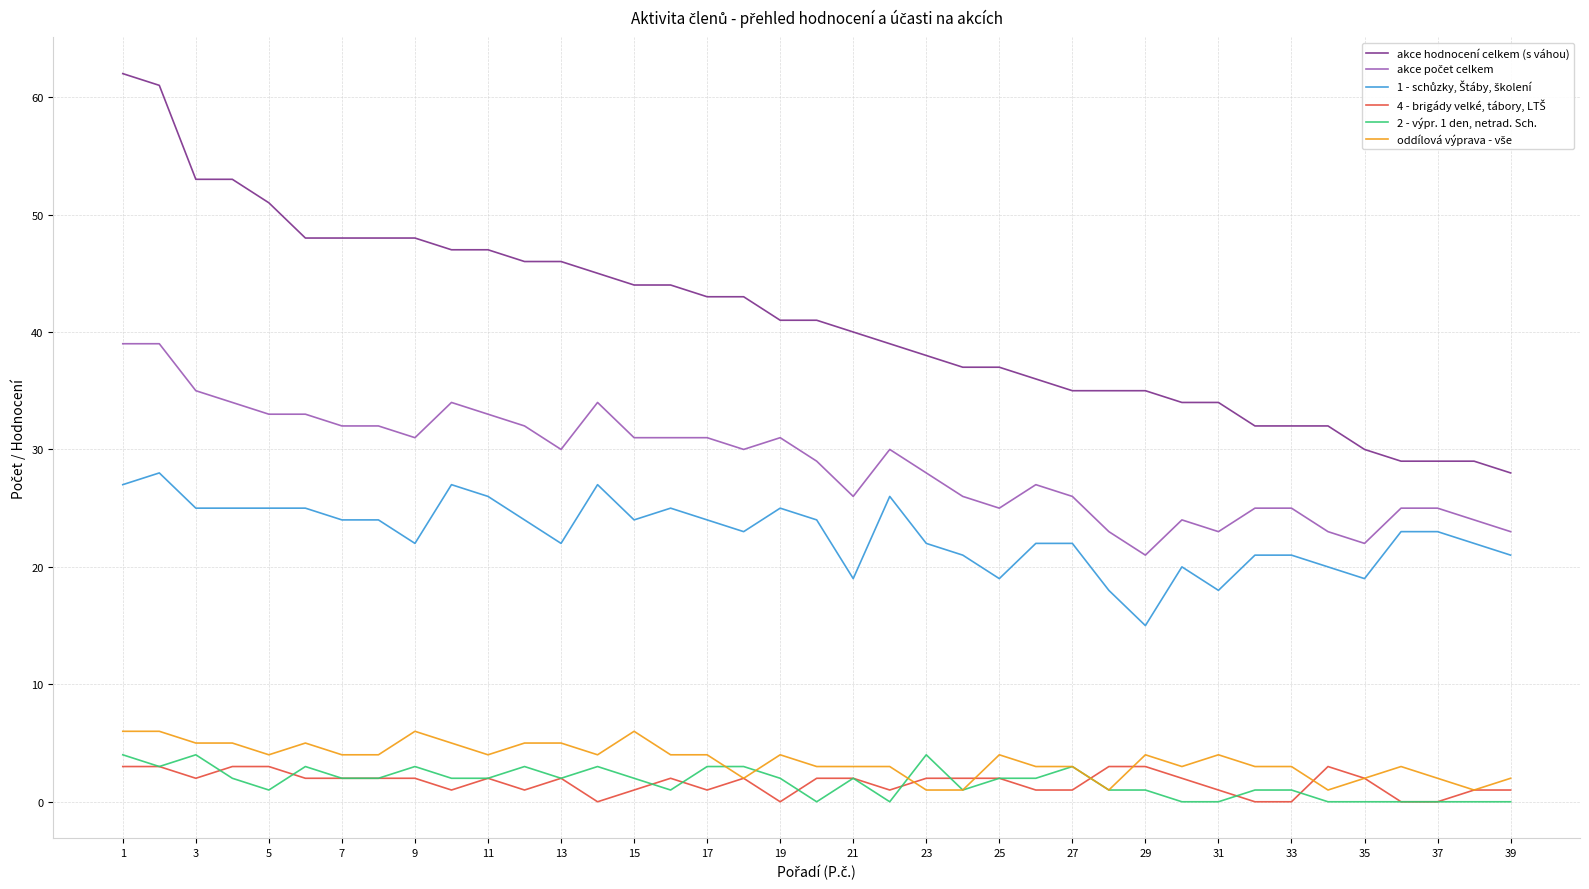

Which series has the largest total across all categories?

akce hodnocení celkem (s váhou)